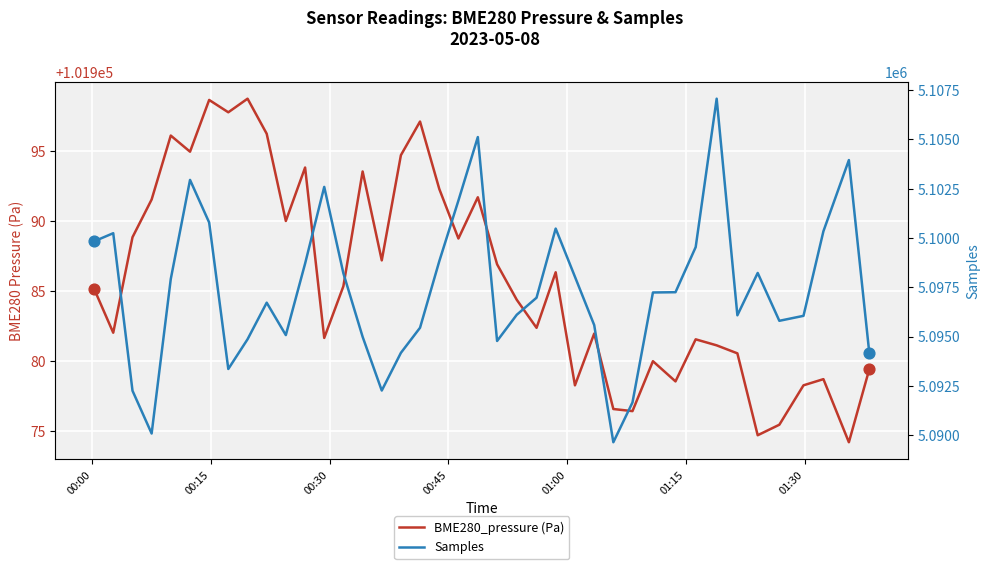

Which series has the largest Y range (max minus min)?

Samples